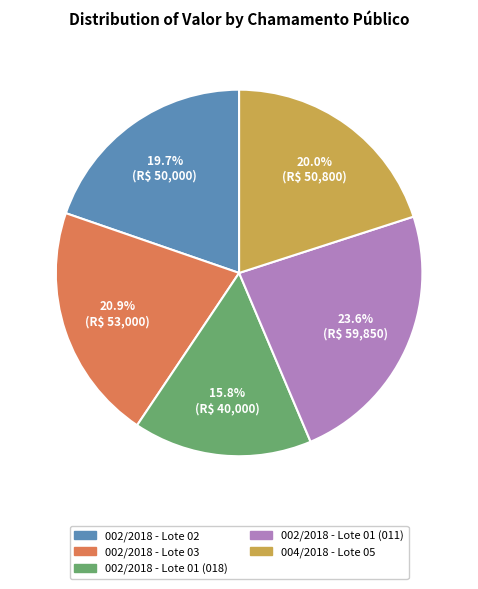

The 004/2018 - Lote 05 slice represents 15% of the pie. True or false?

False